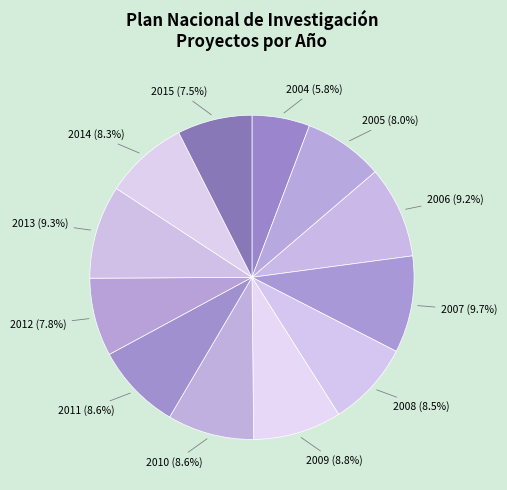

To the nearest percent, what percentage of the pie is 2011?

9%